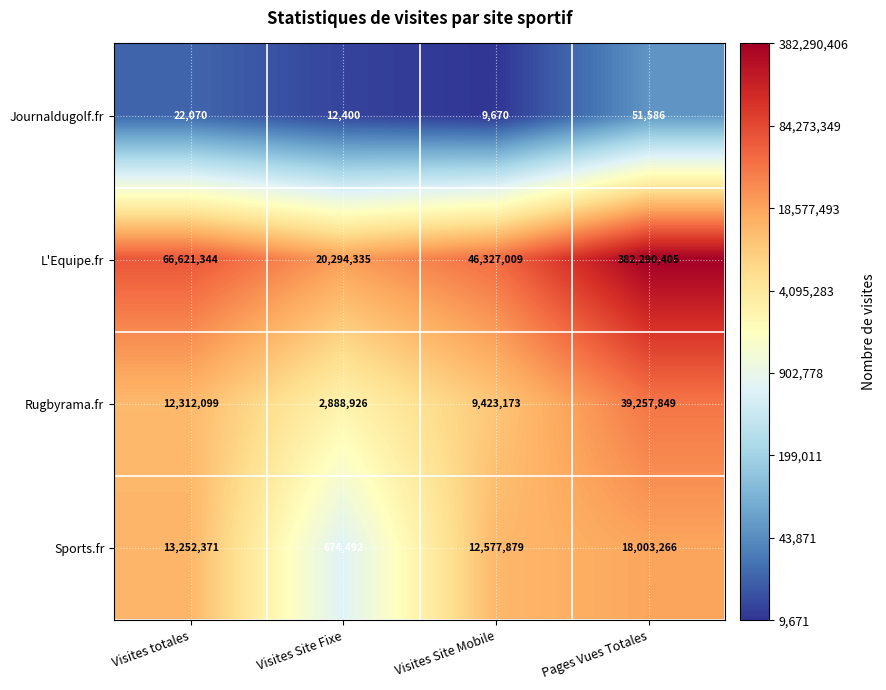

What is the total value across all series at Visites Site Mobile?

68337731